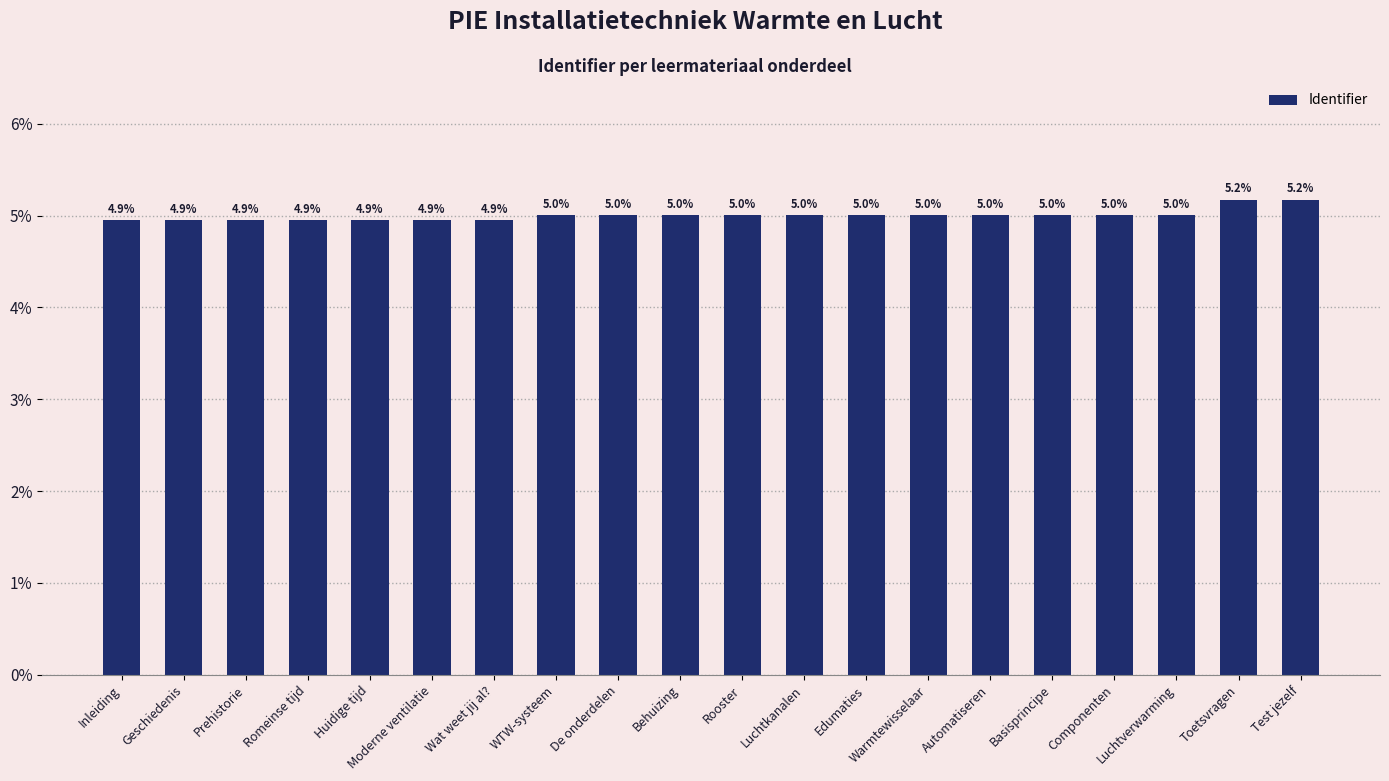

What is the ratio of the value at De onderdelen to the value at Geschiedenis?

1.0